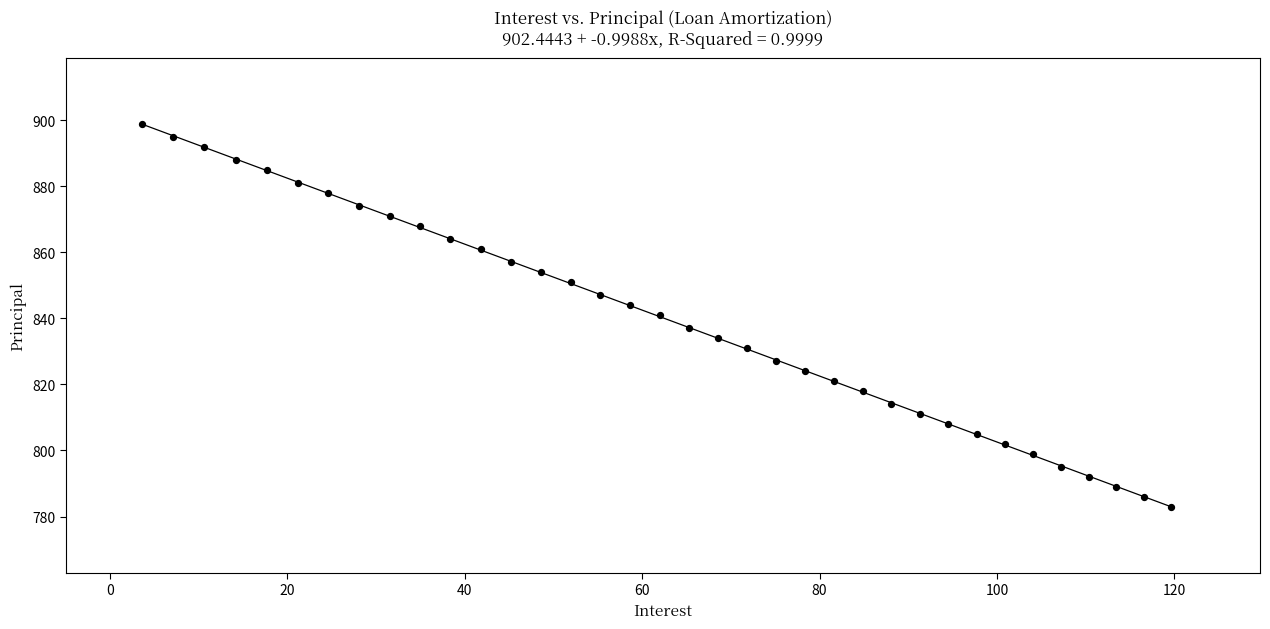

What is the range of Y values (max minus min)?

116